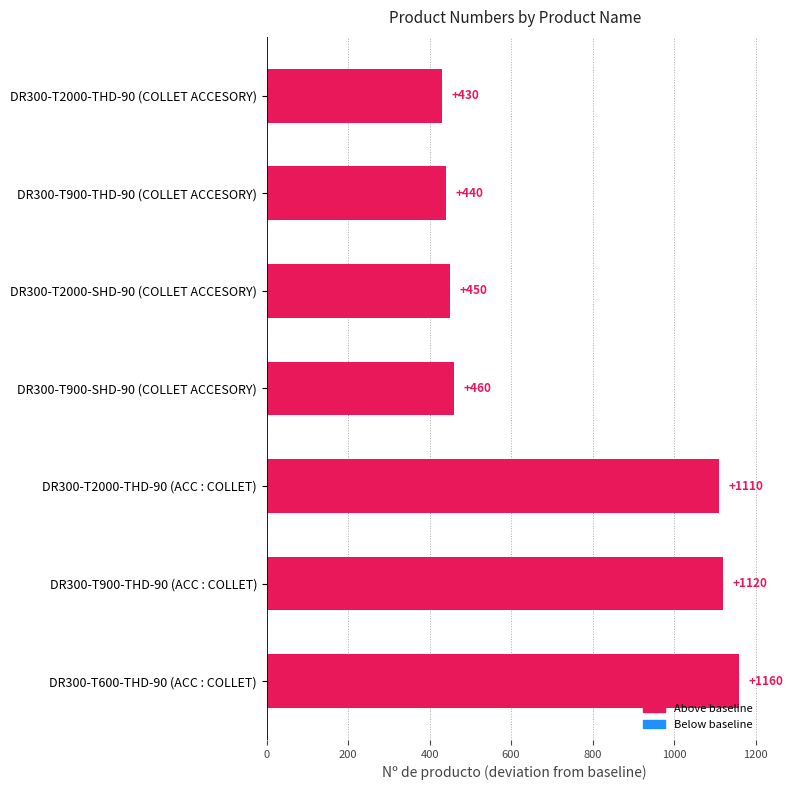

What is the sum of all values?

5170